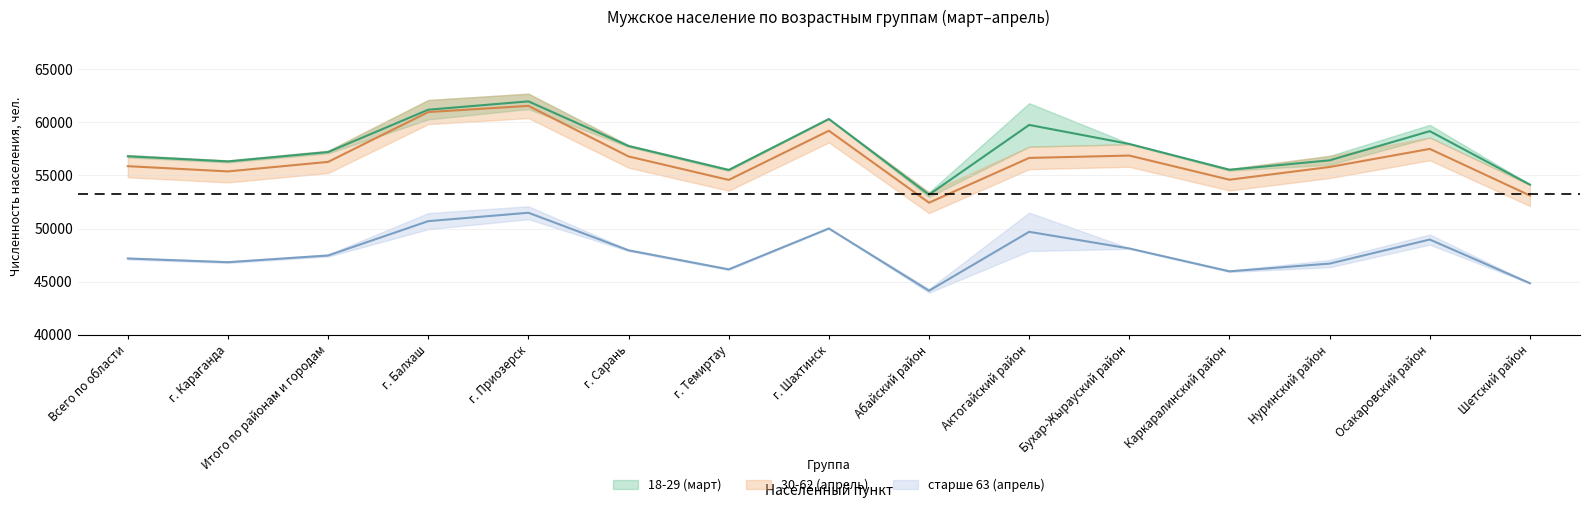

At which category does 18-29 (март) reach its first local peak?

г. Приозерск